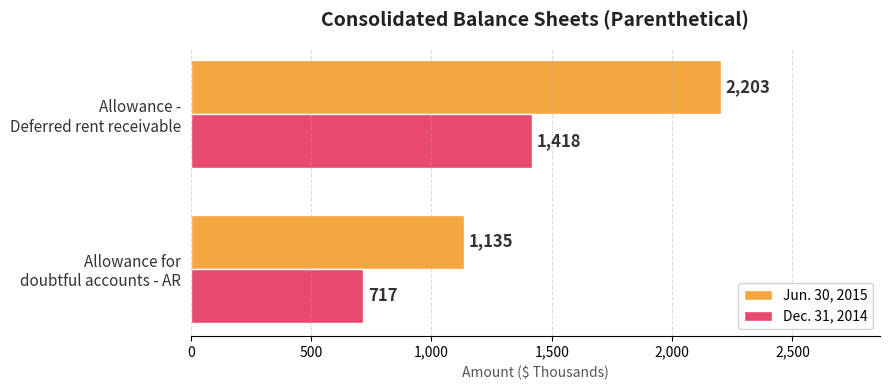

How many data points in Dec. 31, 2014 are less than 1418?

1